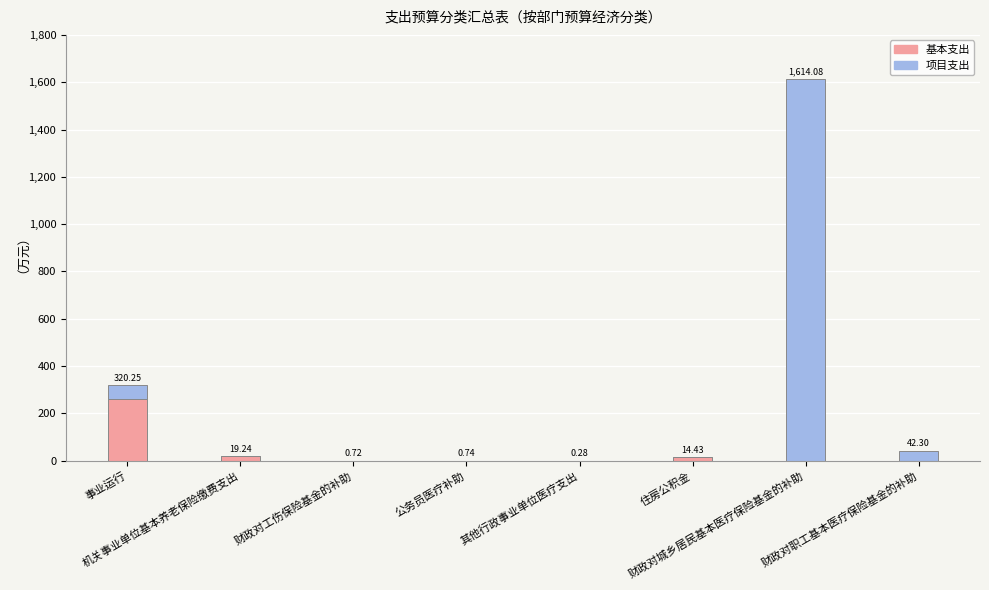

Are the bars grouped side by side (vs. stacked)?

No